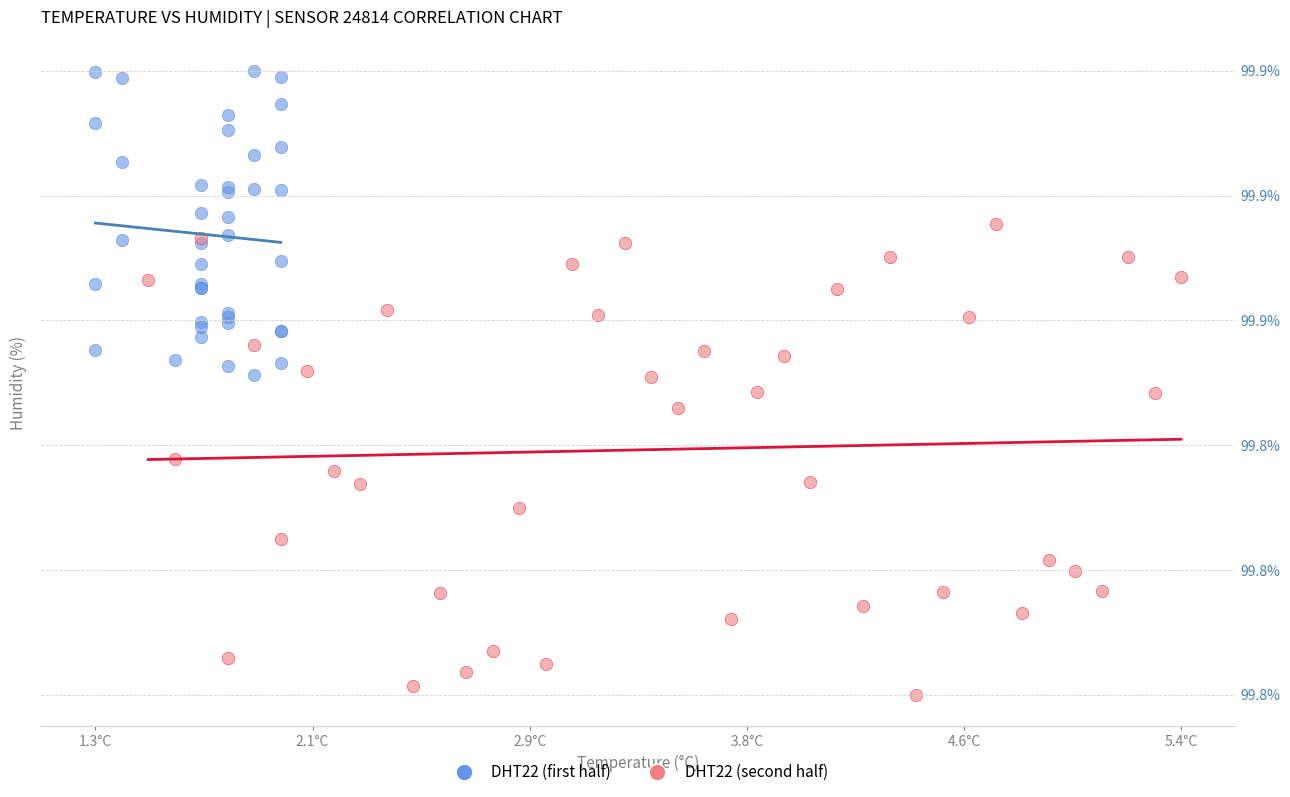

What are all the series names shown in the legend?

DHT22 (first half), DHT22 (second half)